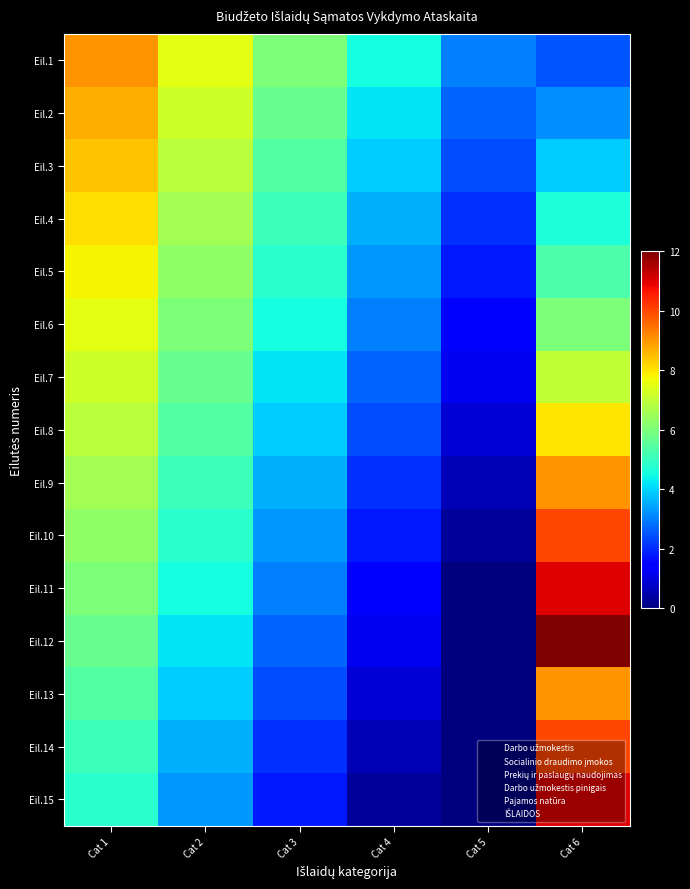

The IŠLAIDOS series shows 1 at 1. True or false?

False